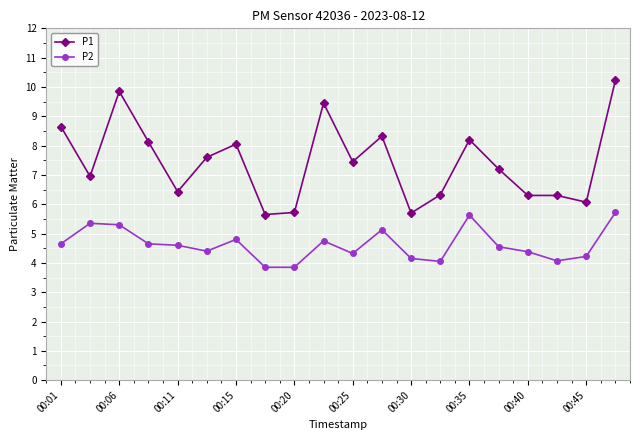

At how many categories does at least one series exceed 9?

3